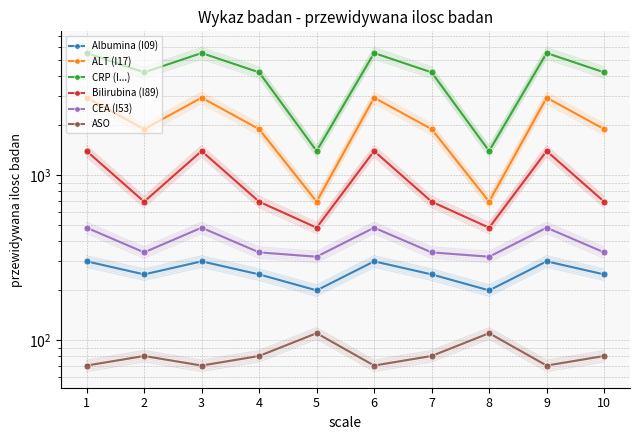

True or false: Bilirubina (I89) and CRP (I...)  intersect in this chart.

False